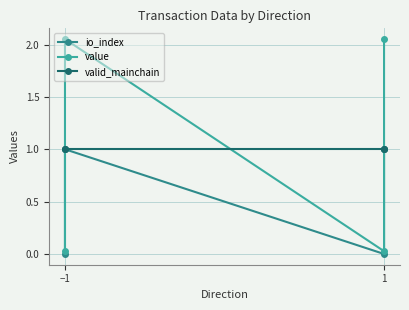

Which series has the largest total across all categories?

value